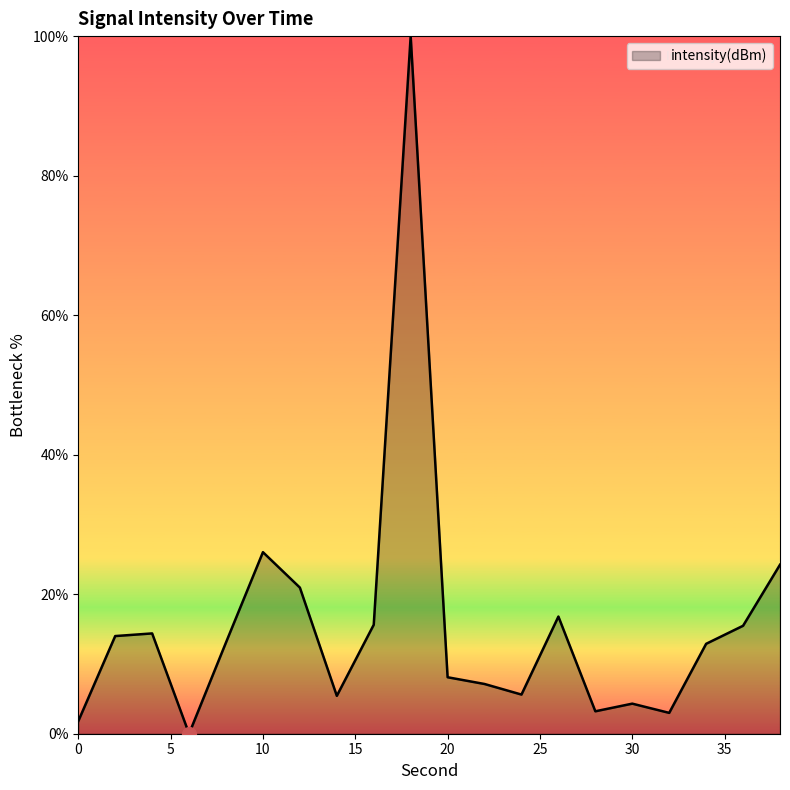

What is the difference between the maximum and minimum values?

100.0